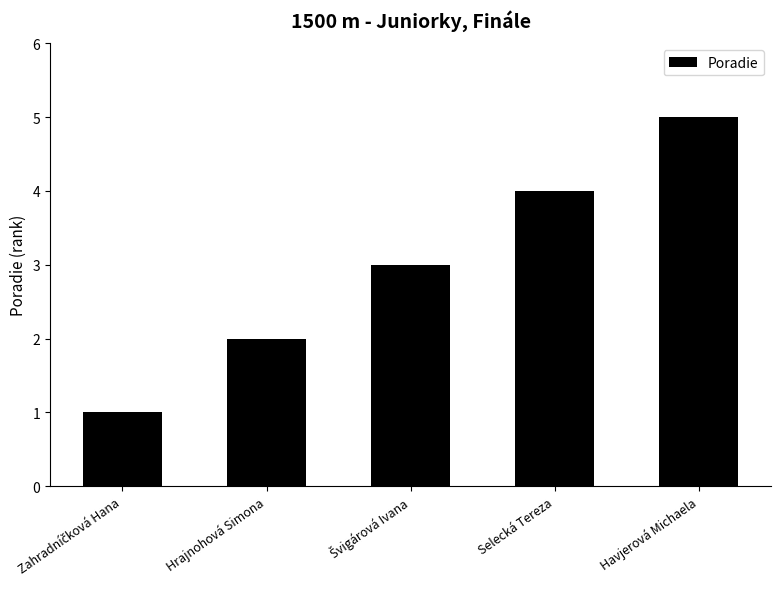

What is the change in value from Hrajnohová Simona to Havjerová Michaela?

+3